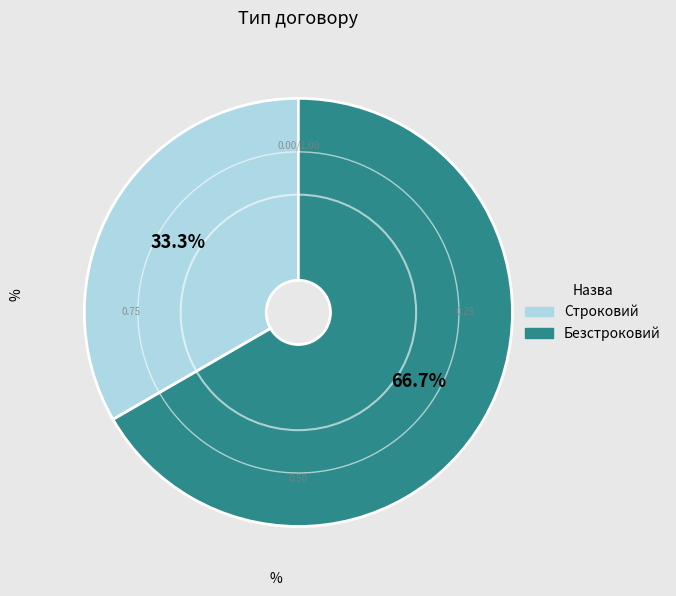

Which slice represents more than half of the pie?

Безстроковий